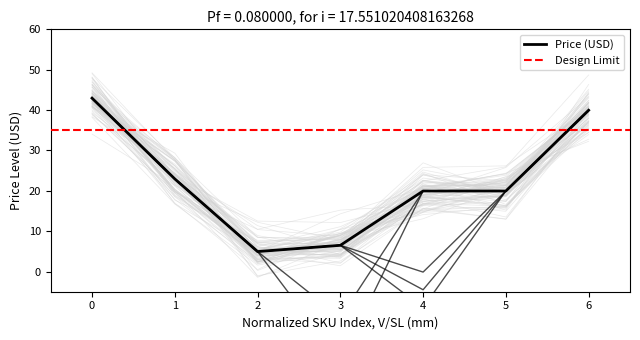

What is the sum of all values?

157.2